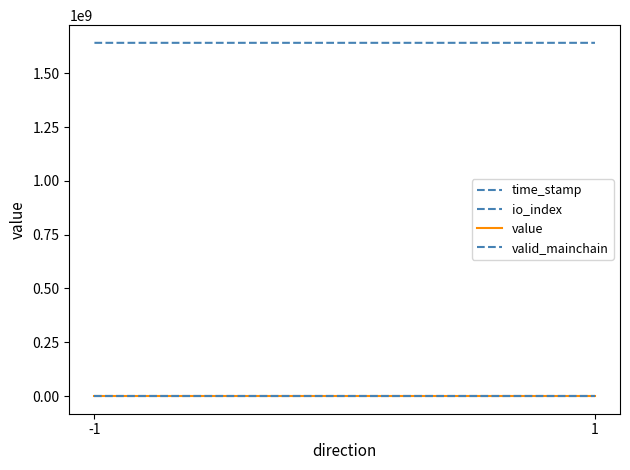

Which series has the widest spread of values?

time_stamp